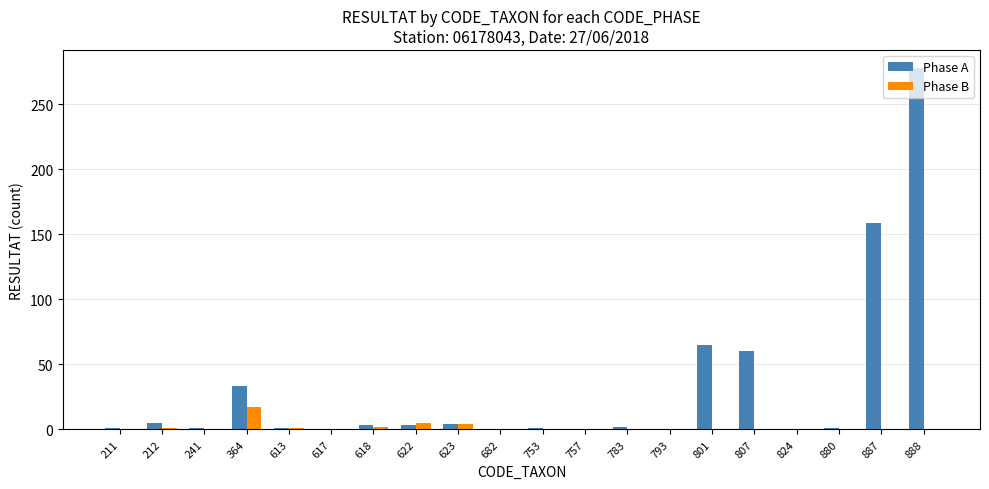

What is the sum of all Phase B values?

30